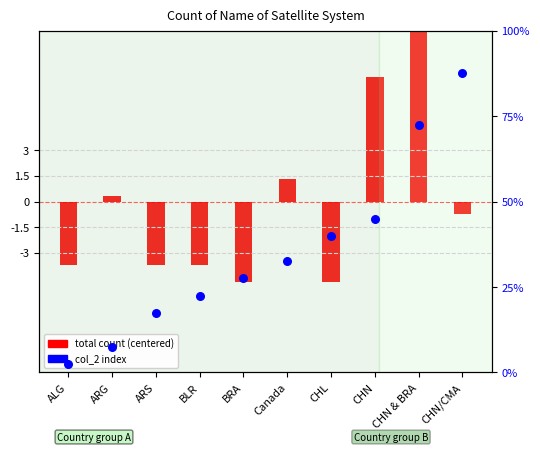

What is the ratio of the value at ARG to the value at ARS?

0.4